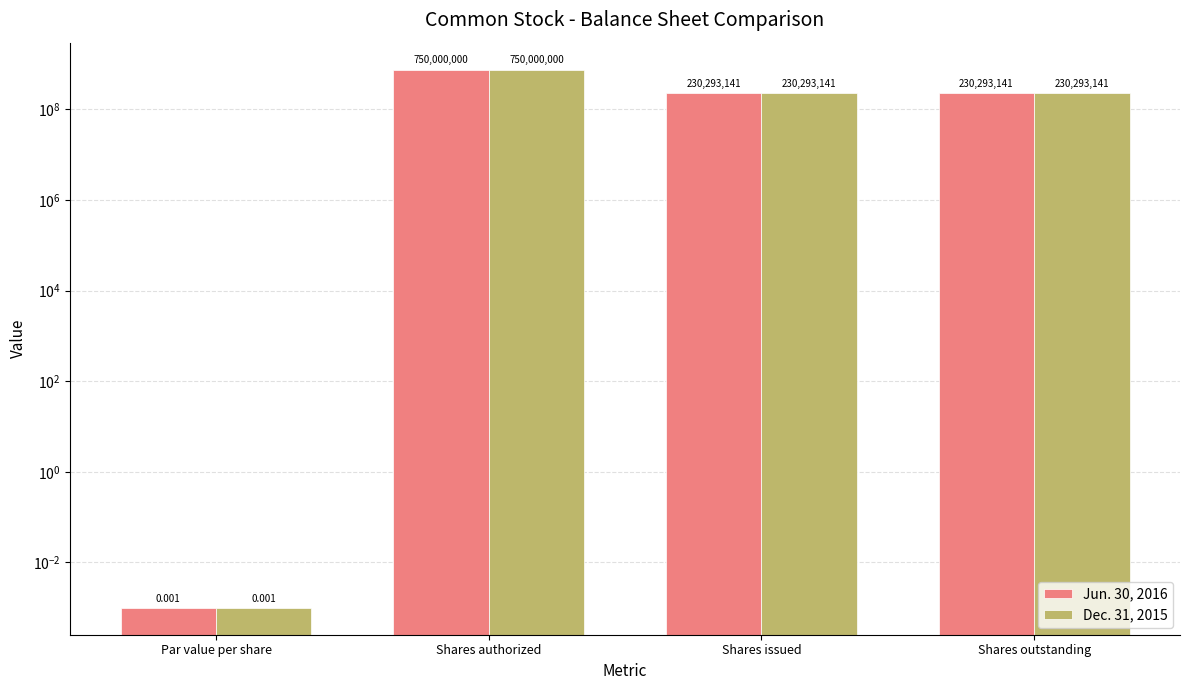

Which series has the largest range (max minus min)?

Jun. 30, 2016